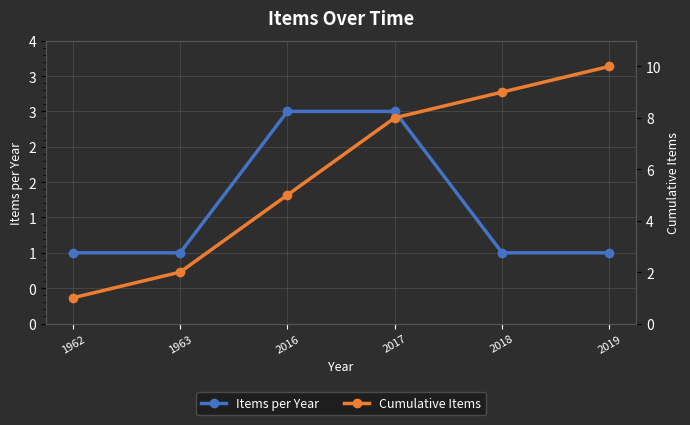

What is the sum of all Items per Year values?

10